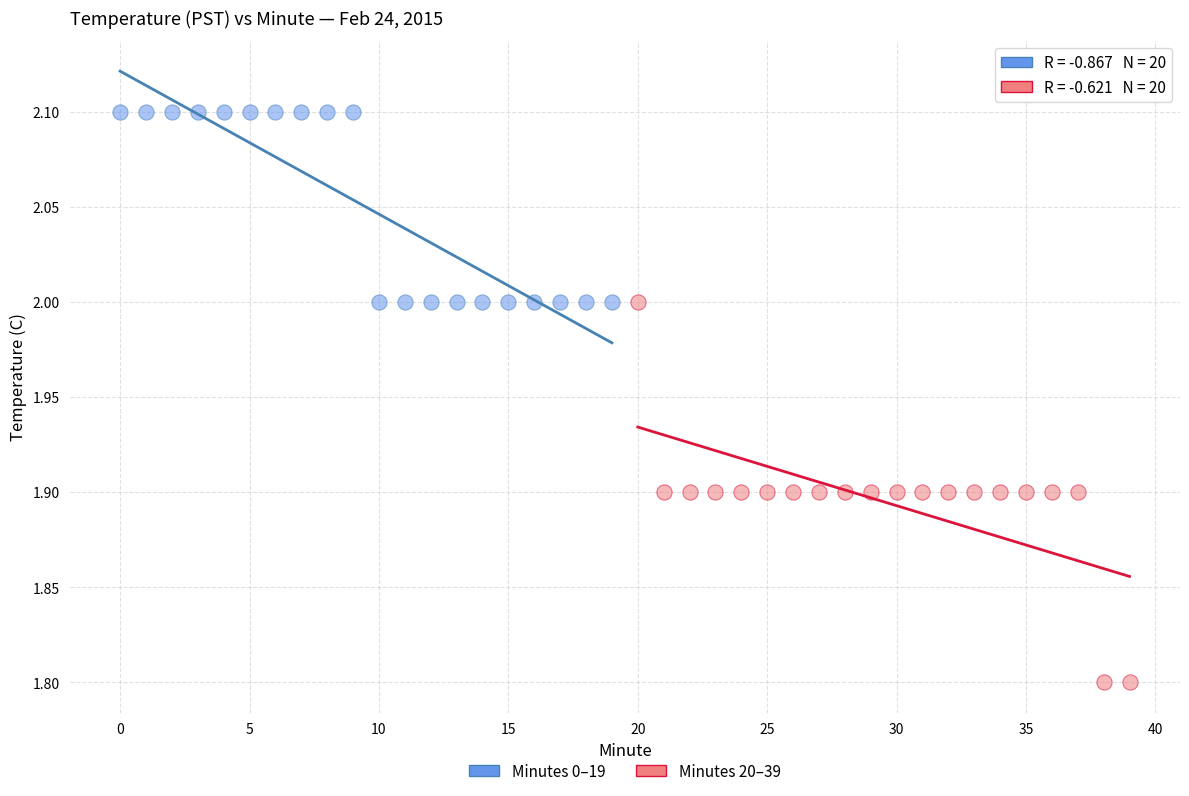

Which series reaches the minimum Y coordinate?

Minutes 20–39